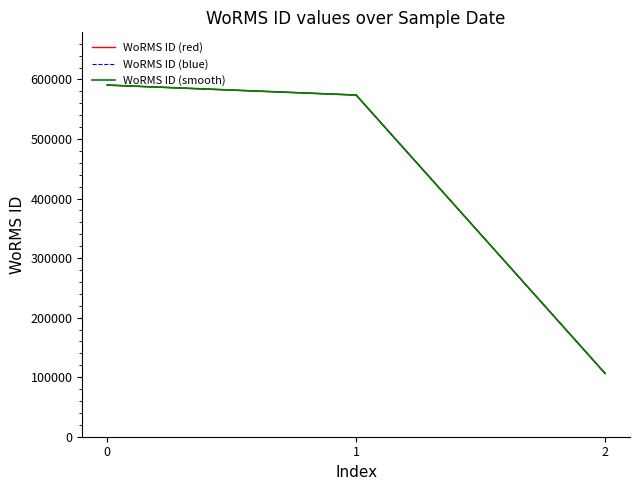

Does the chart have visible grid lines?

No